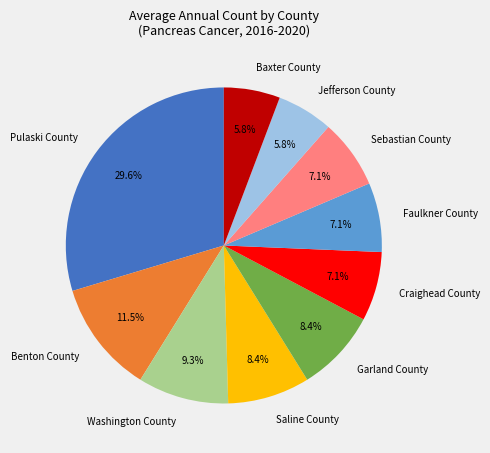

Which has a higher value, Washington County or Saline County?

Washington County